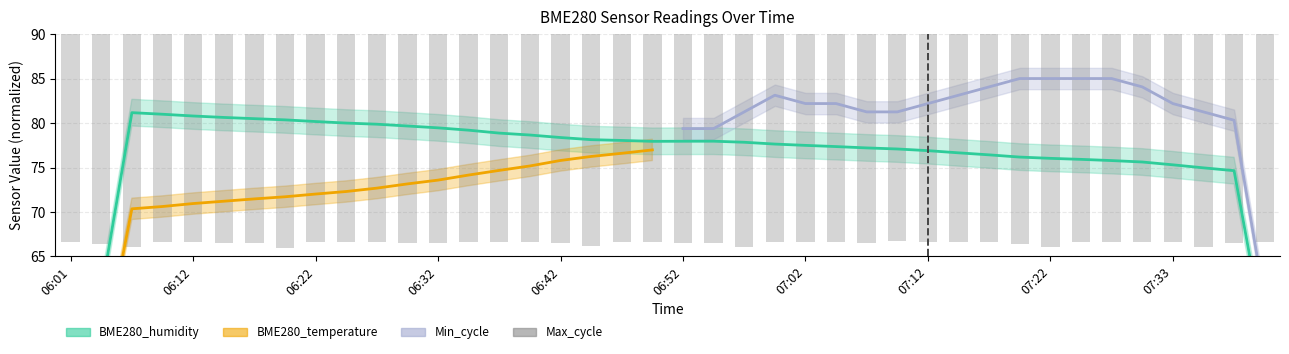

True or false: the data shows 73.4 at 06:32.

True